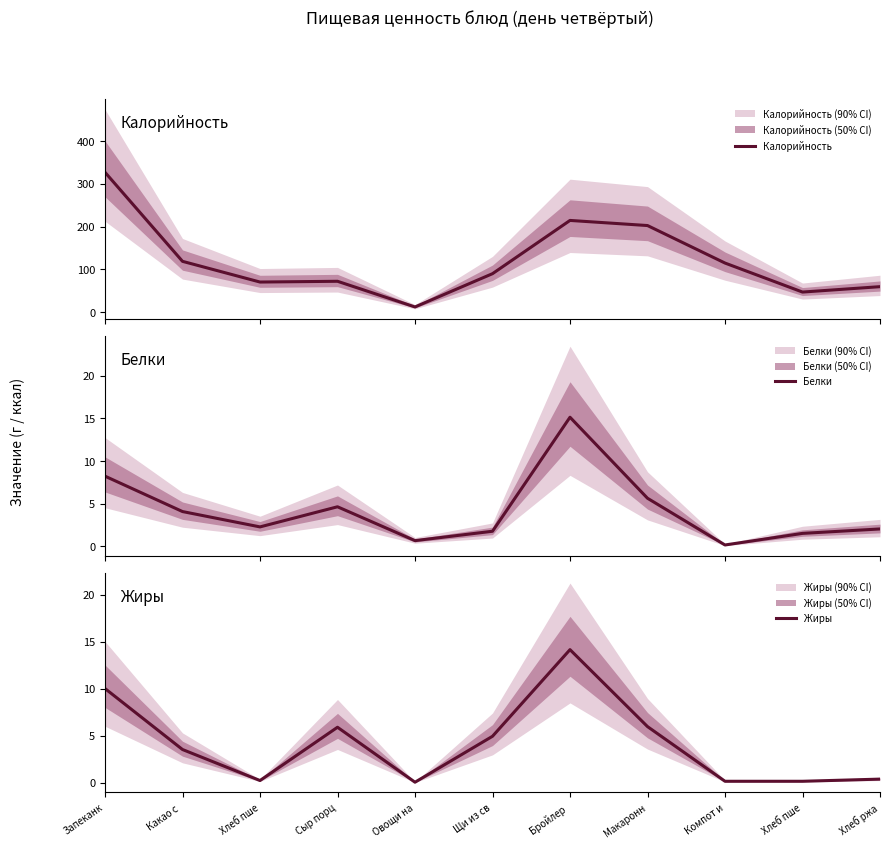

Between Хлеб пше and Сыр порц, which is larger?

Сыр порц